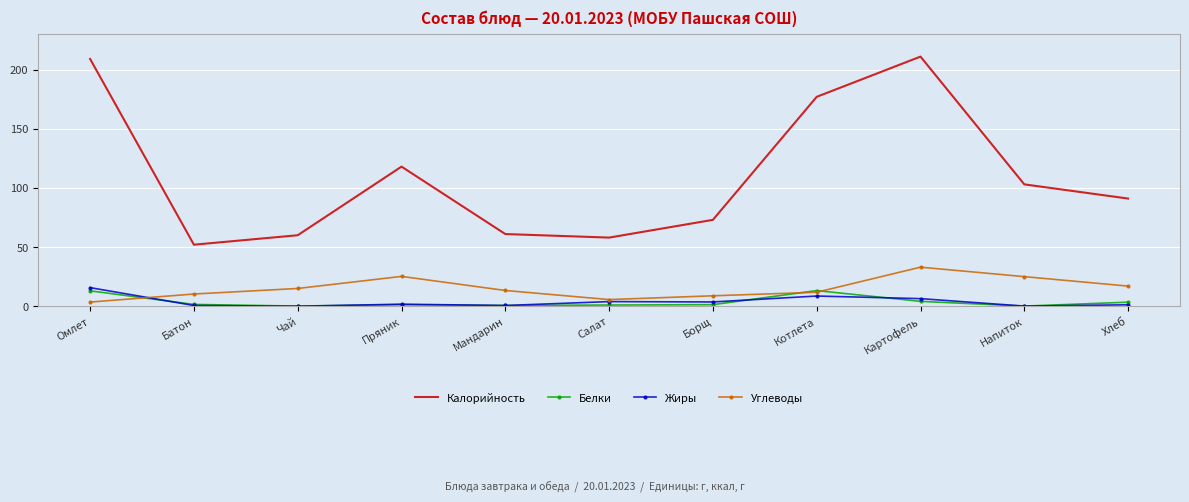

Which series ends up on top after the final intersection of Белки and Углеводы?

Углеводы